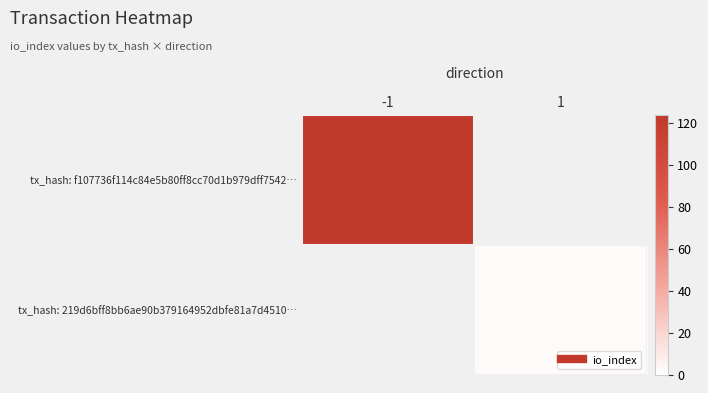

Is the value of tx_hash: 219d6bff8bb6ae90b379164952dbfe81a7d4510… at 1 greater than the value of tx_hash: f107736f114c84e5b80ff8cc70d1b979dff7542… at 1?

No